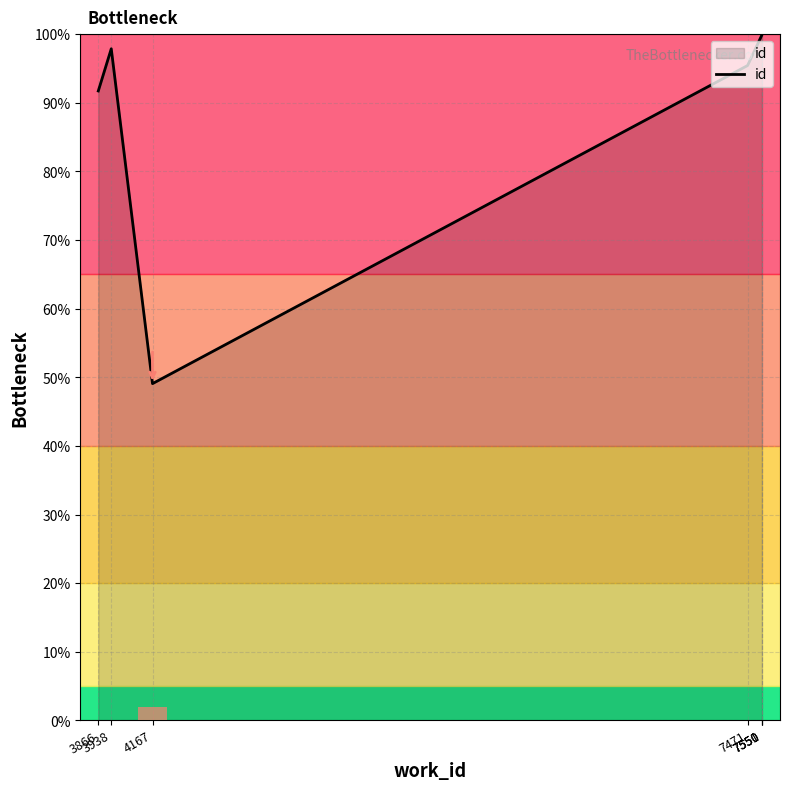

The chart shows a value of 97.9 at 3938. True or false?

True